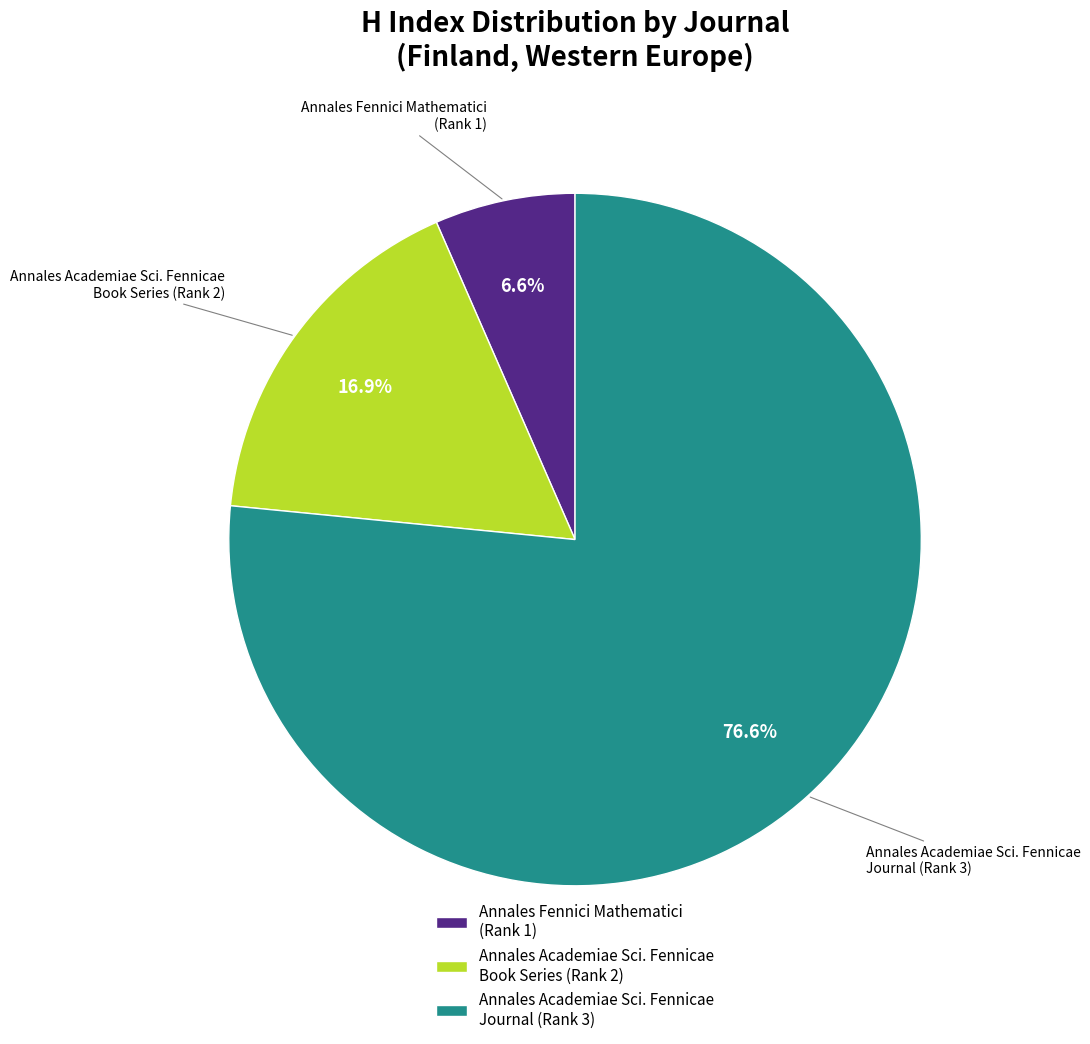

Rank the categories by value from lowest to highest.

Annales Fennici Mathematici (Rank 1), Annales Academiae Sci. Fennicae Book Series (Rank 2), Annales Academiae Sci. Fennicae Journal (Rank 3)